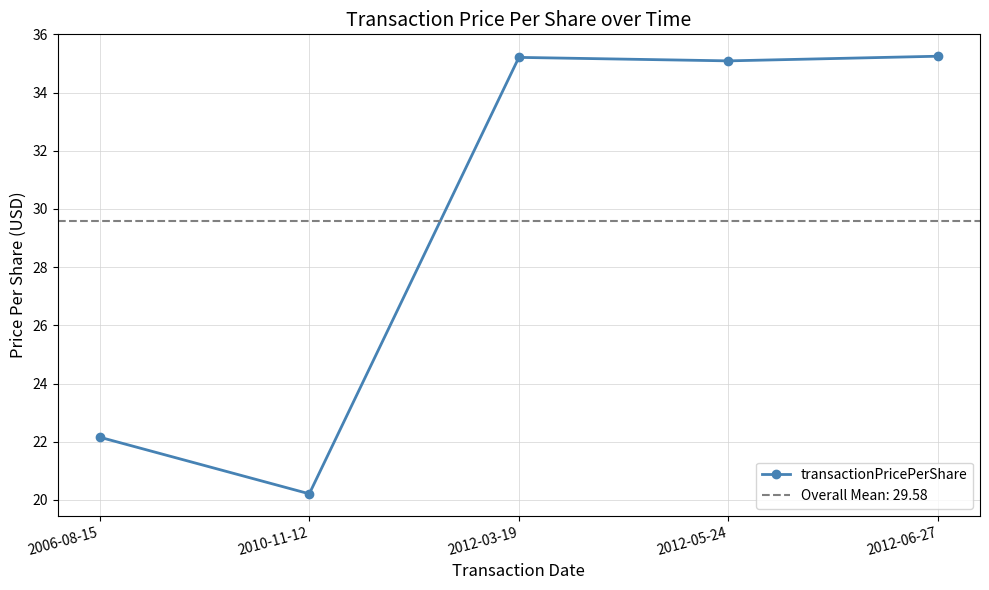

What is the difference between the second highest and second lowest values?

13.1